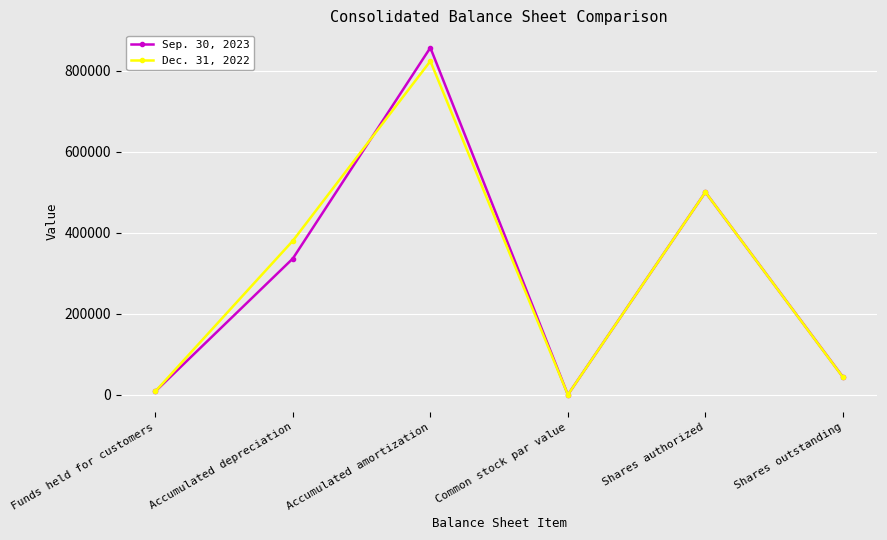

Is the value of Dec. 31, 2022 at Funds held for customers greater than the value of Sep. 30, 2023 at Accumulated depreciation?

No